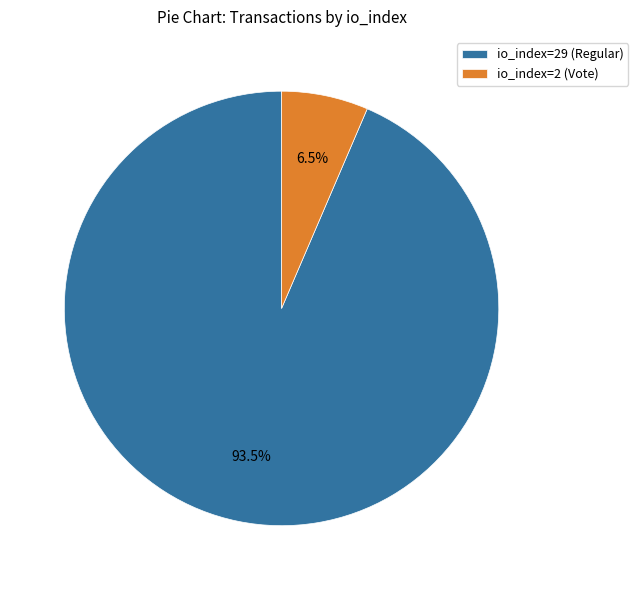

To the nearest percent, what is the average slice percentage?

50%